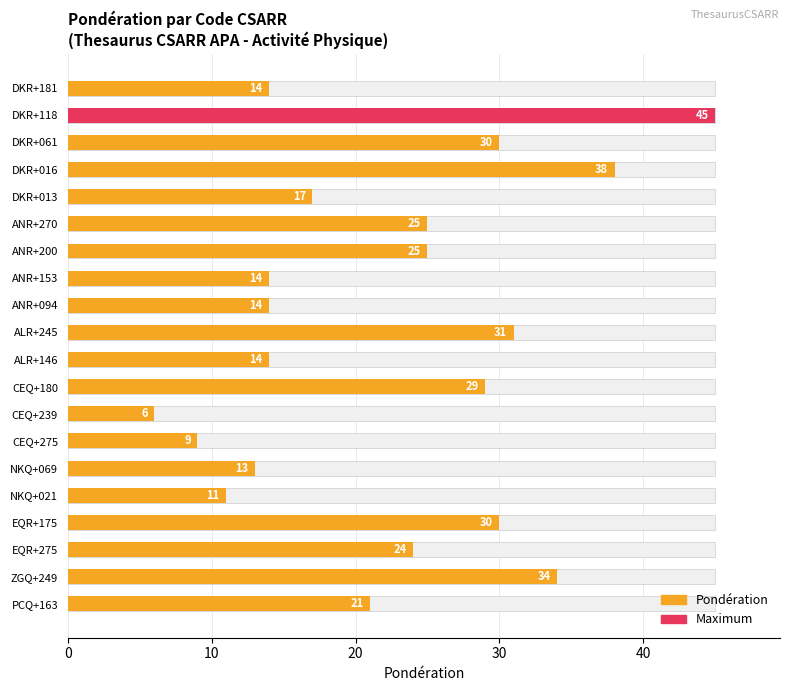

What is the average value?

22